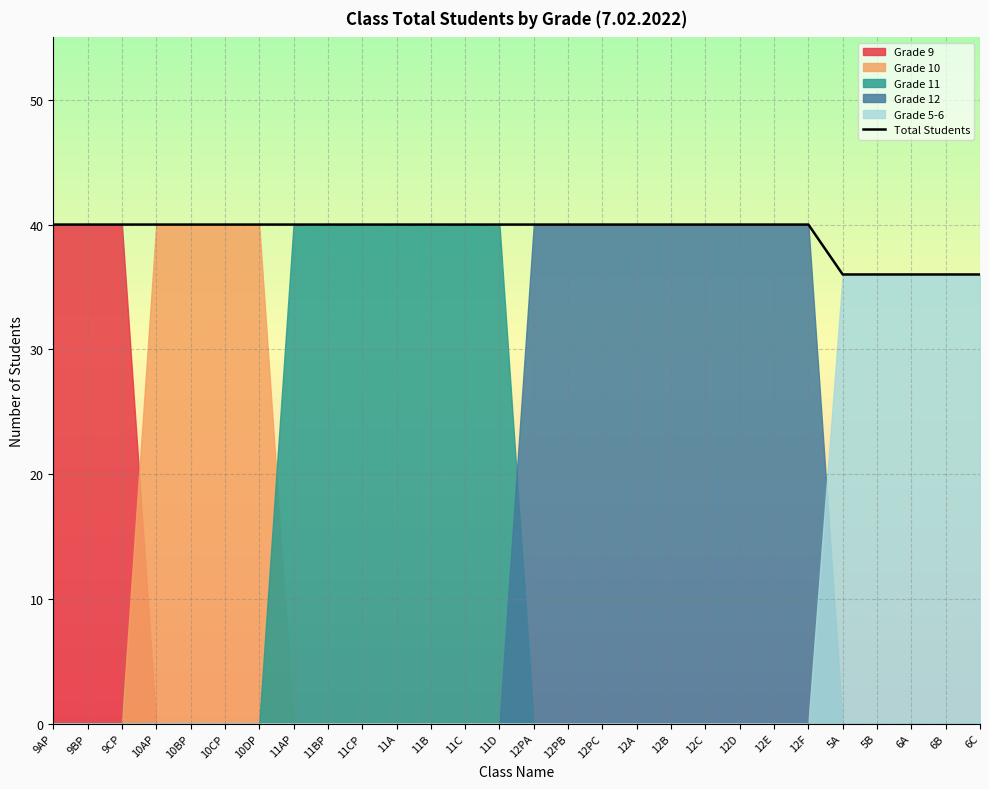

What is the label of the 21st point from the left?

12D